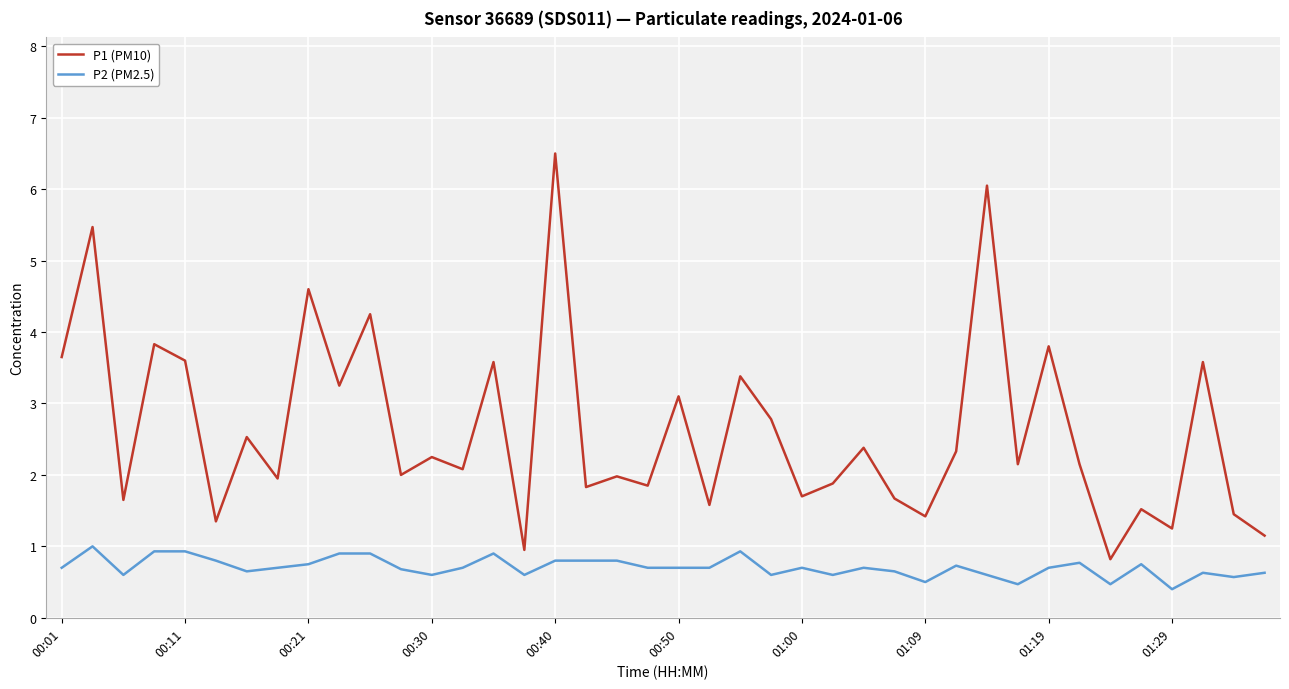

What is the greatest value displayed?

6.5